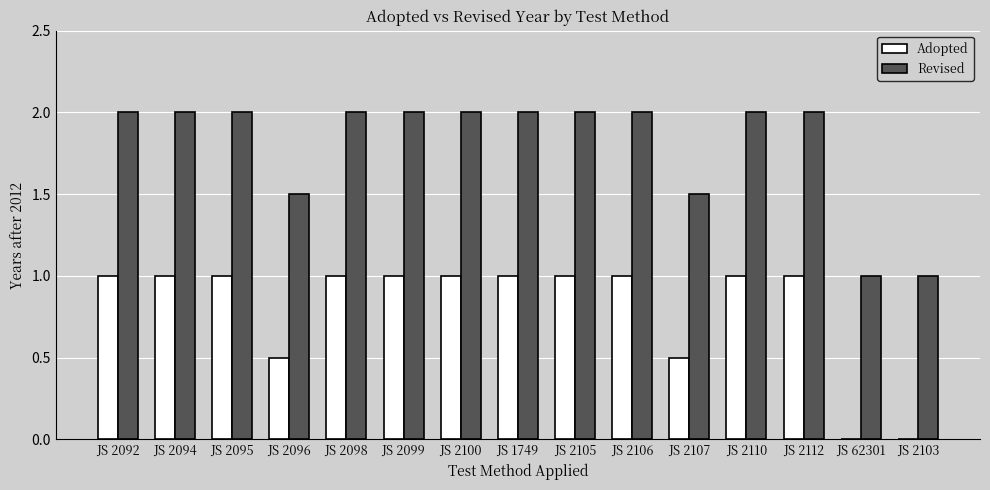

What is the sum of the Revised values at JS 2096 and JS 2103?

2.5